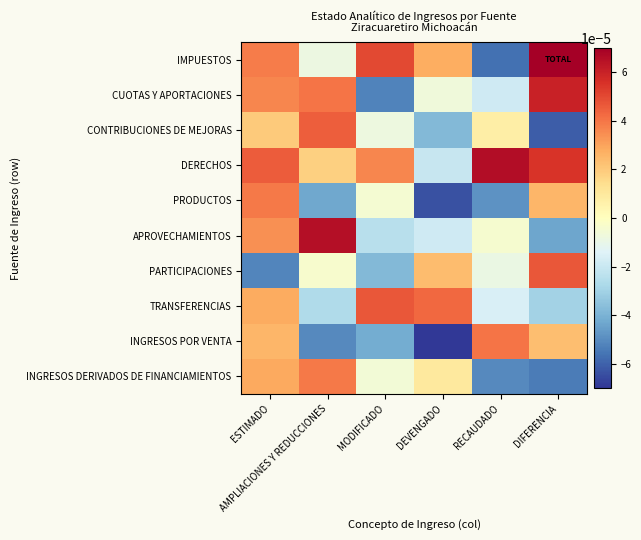

Which series has the largest range (max minus min)?

IMPUESTOS